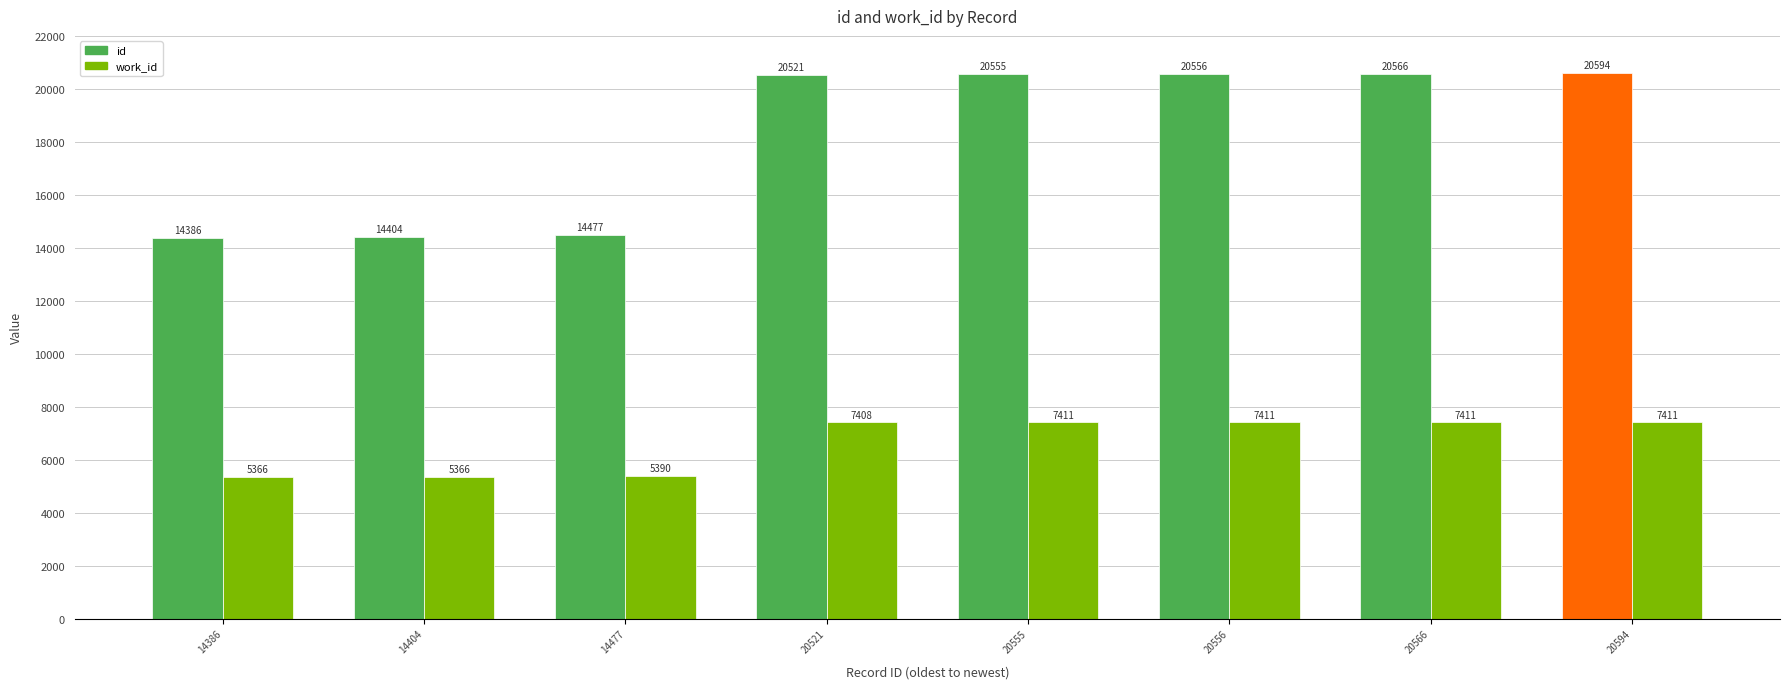

What is the spread (max minus min) of values at 20521?

13113